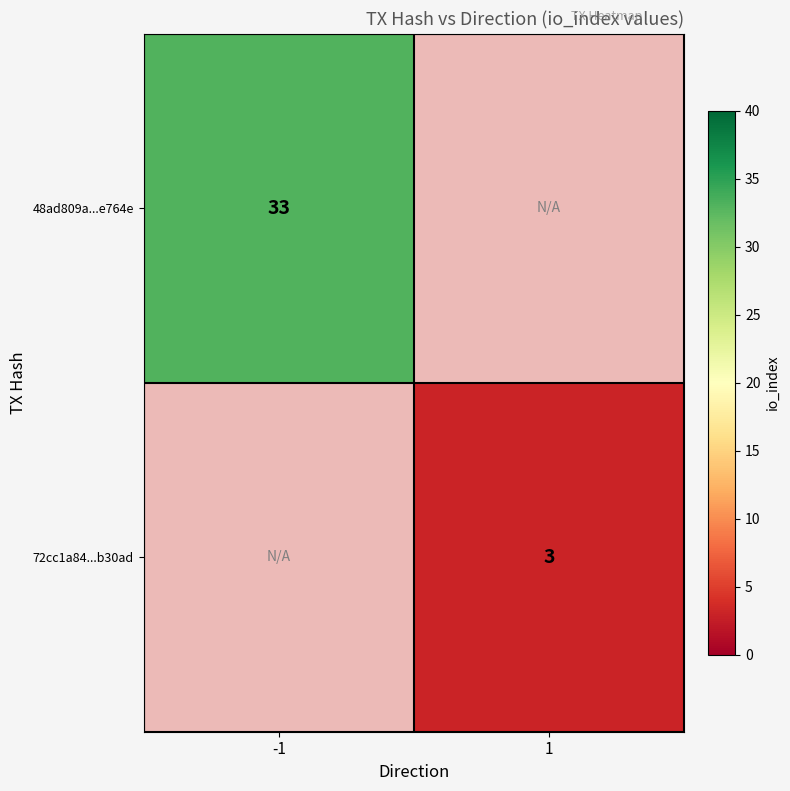

The value of 48ad809a...e764e at -1 is 9. True or false?

False